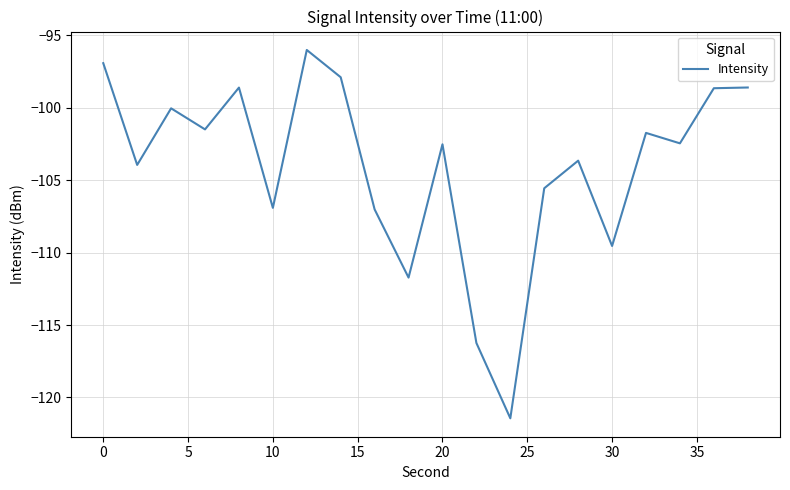

What is the maximum value shown in the chart?

-96.0